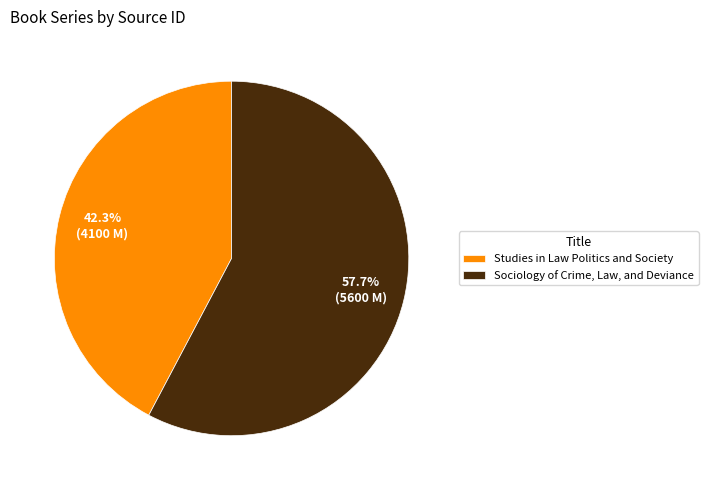

What percentage do Studies in Law Politics and Society and Sociology of Crime, Law, and Deviance together represent?

100.0%